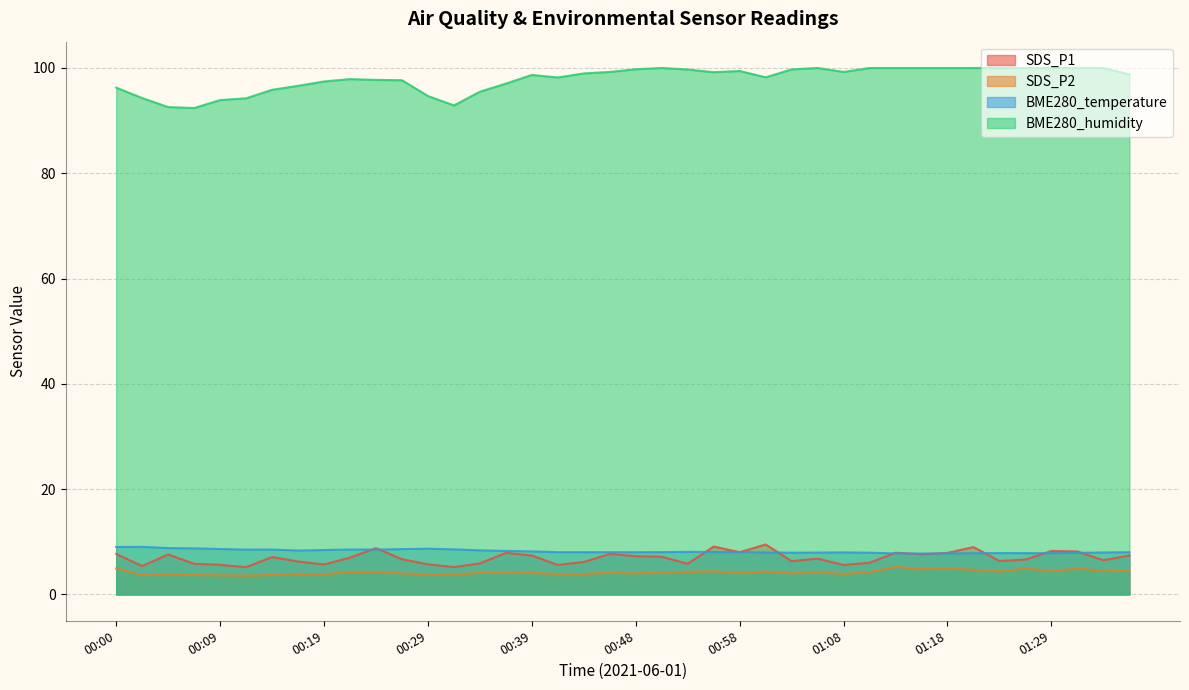

Which series has the widest spread of values?

BME280_humidity